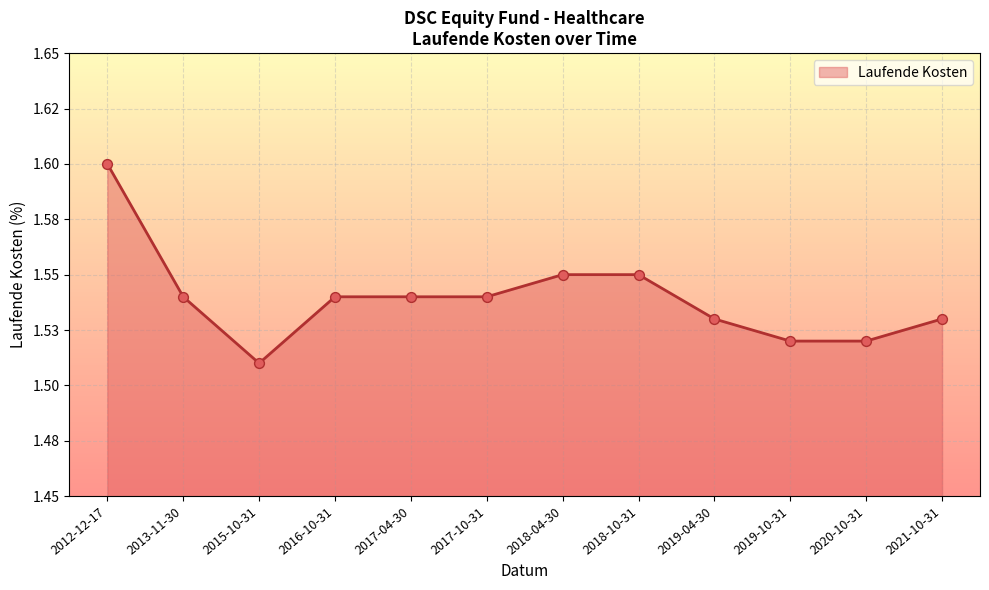

Between 2016-10-31 and 2021-10-31, which is larger?

2016-10-31